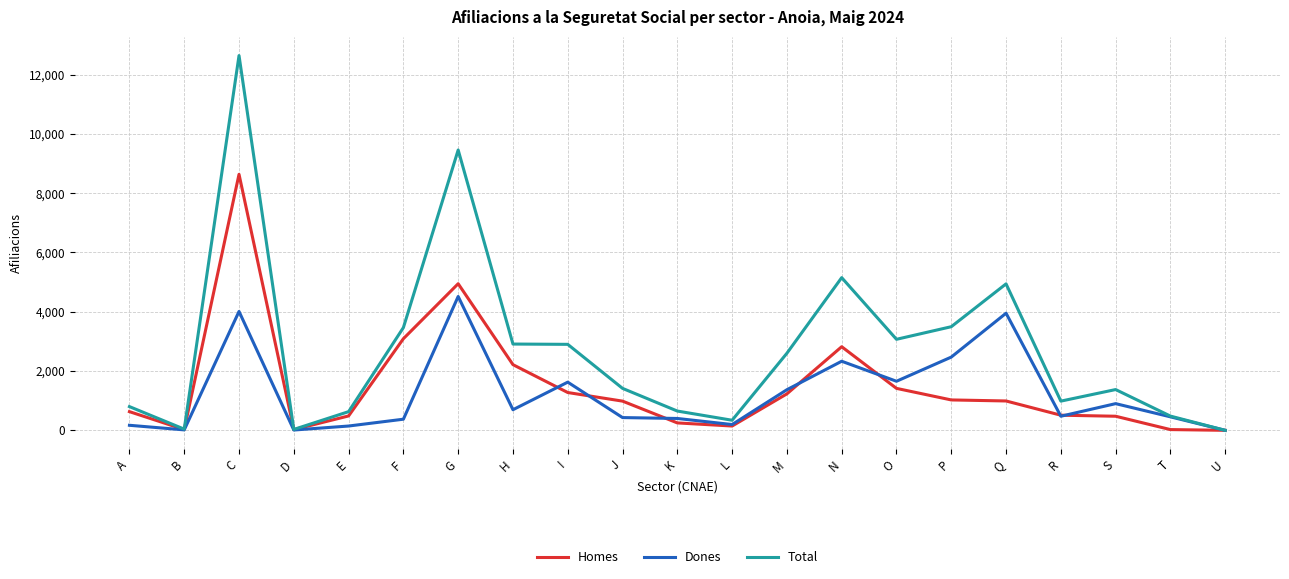

Where is Homes nearest to the value 4317?

G